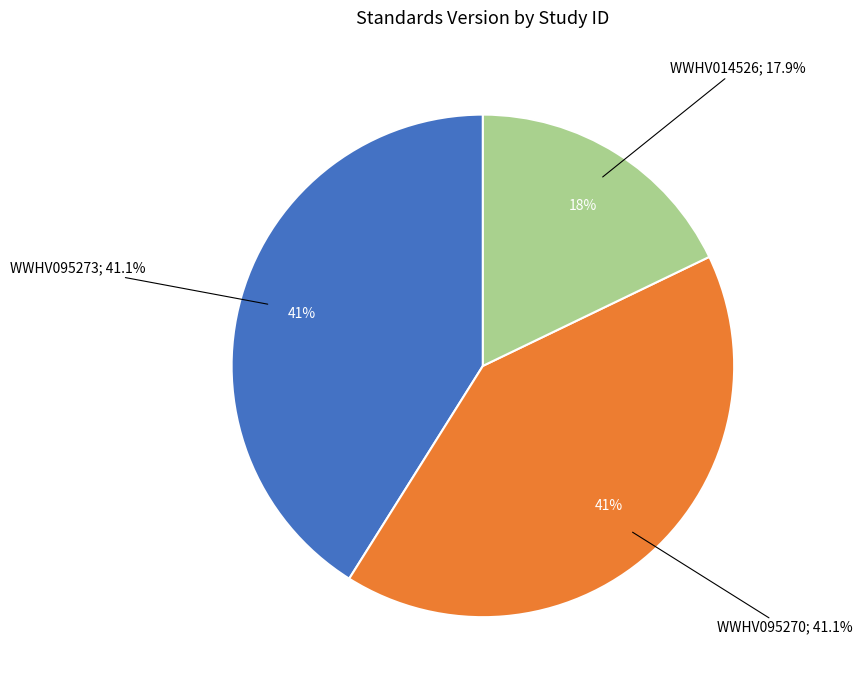

How many segments does this pie chart have?

3